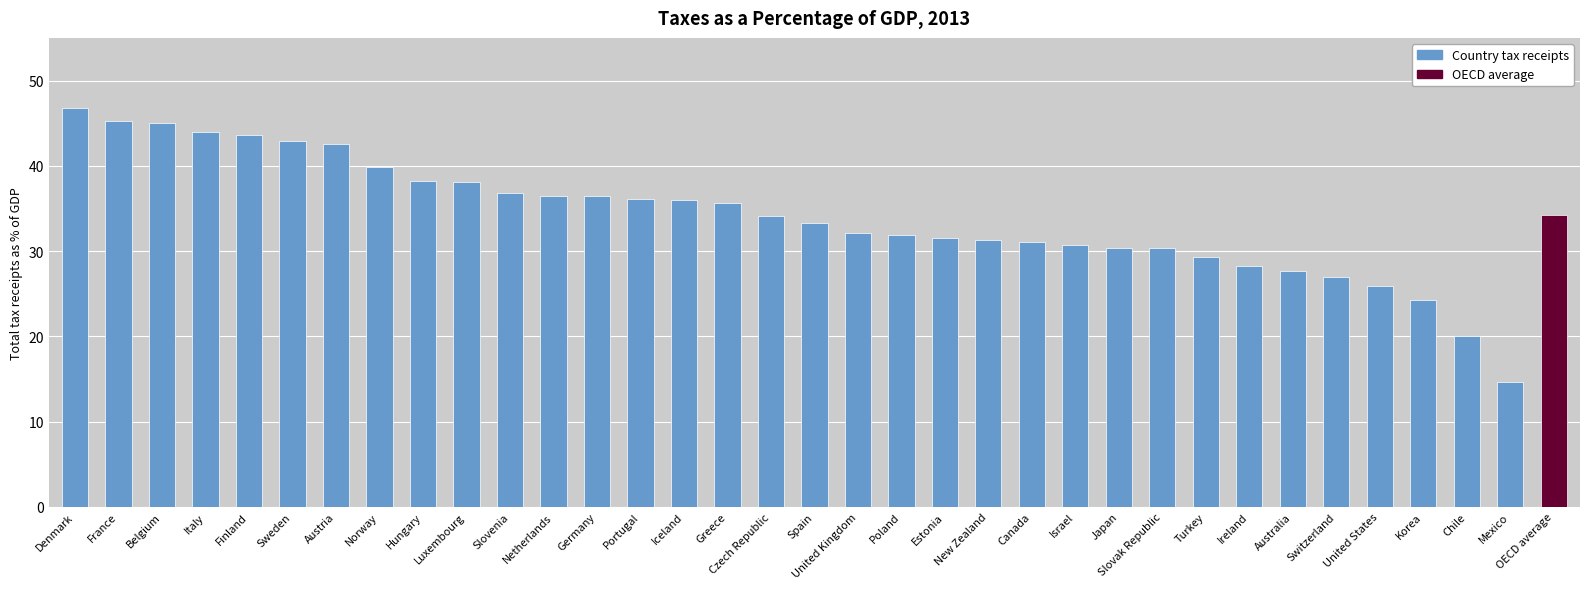

How many data points does each series have?

35